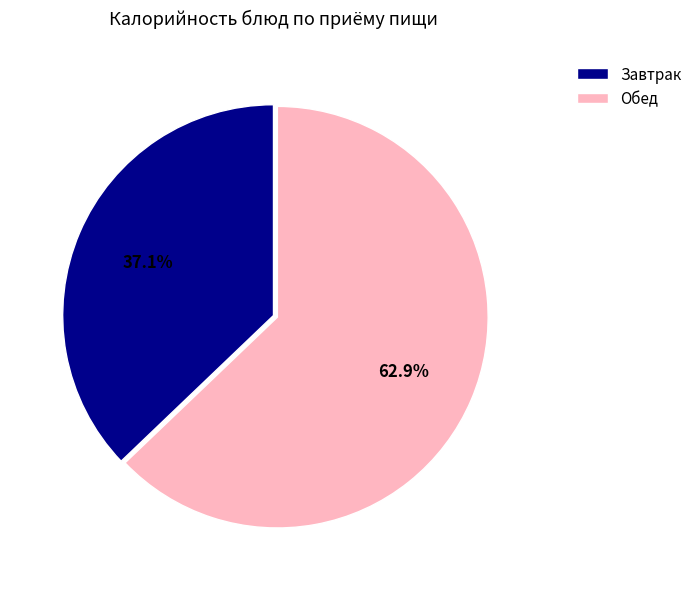

Rank the categories by value from highest to lowest.

Обед, Завтрак